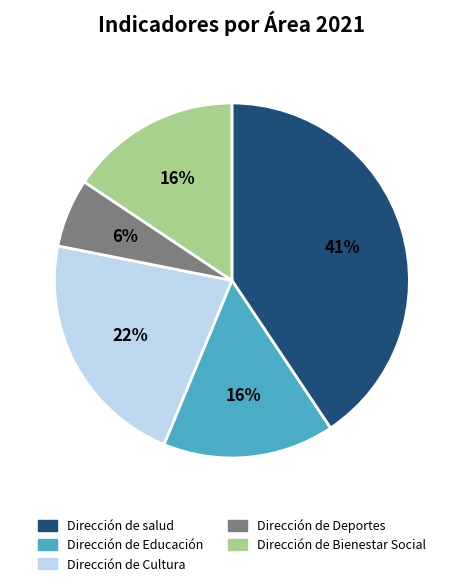

What percentage is the Dirección de salud slice, to the nearest percent?

41%